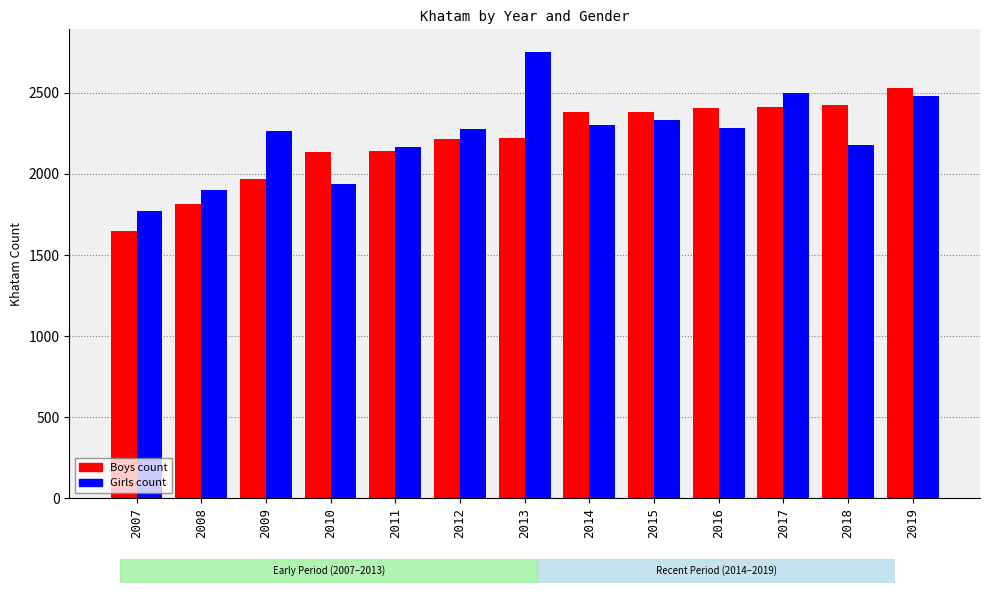

What is the total value across all series at 2015?

4715